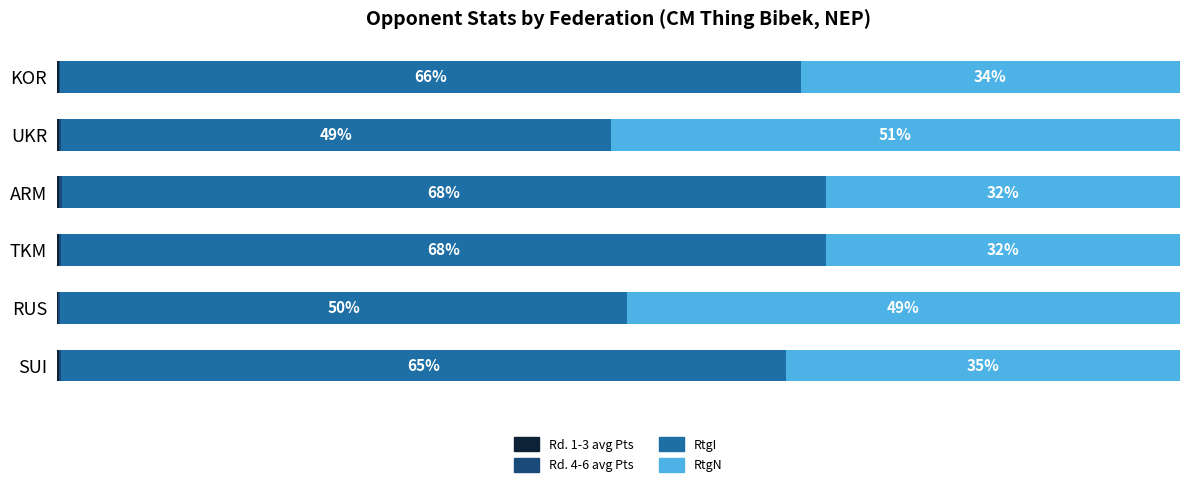

Are the bars horizontal?

Yes